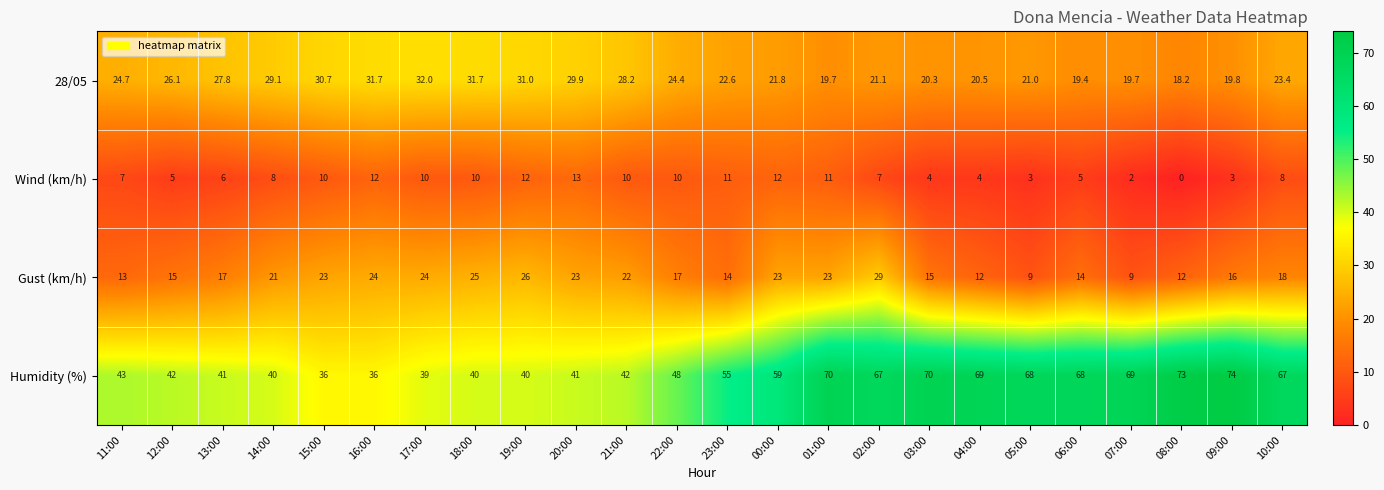

What is the sum of the 28/05 values at 19:00 and 22:00?

55.4